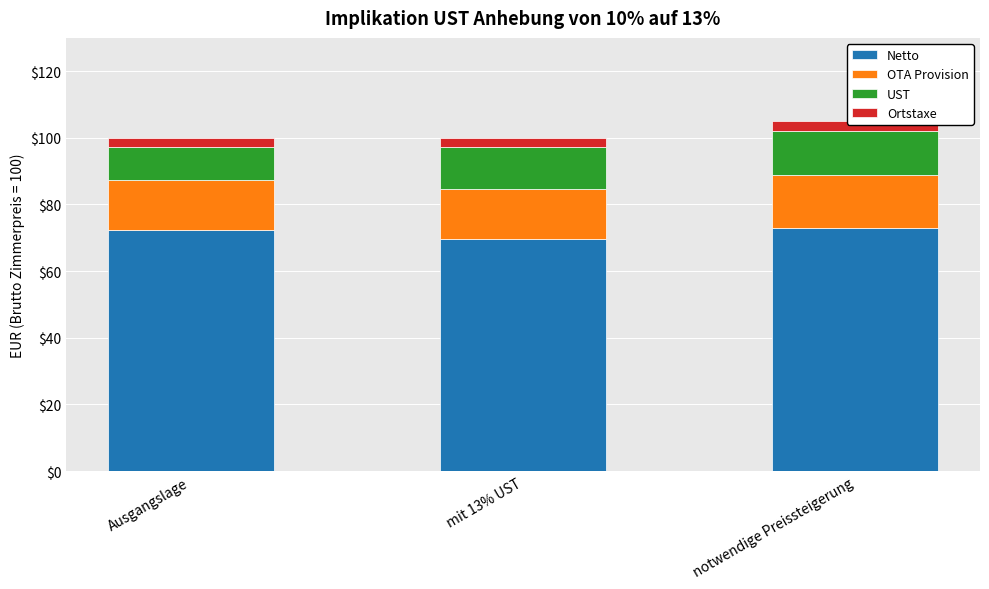

Which has a higher value, notwendige Preissteigerung or mit 13% UST?

notwendige Preissteigerung